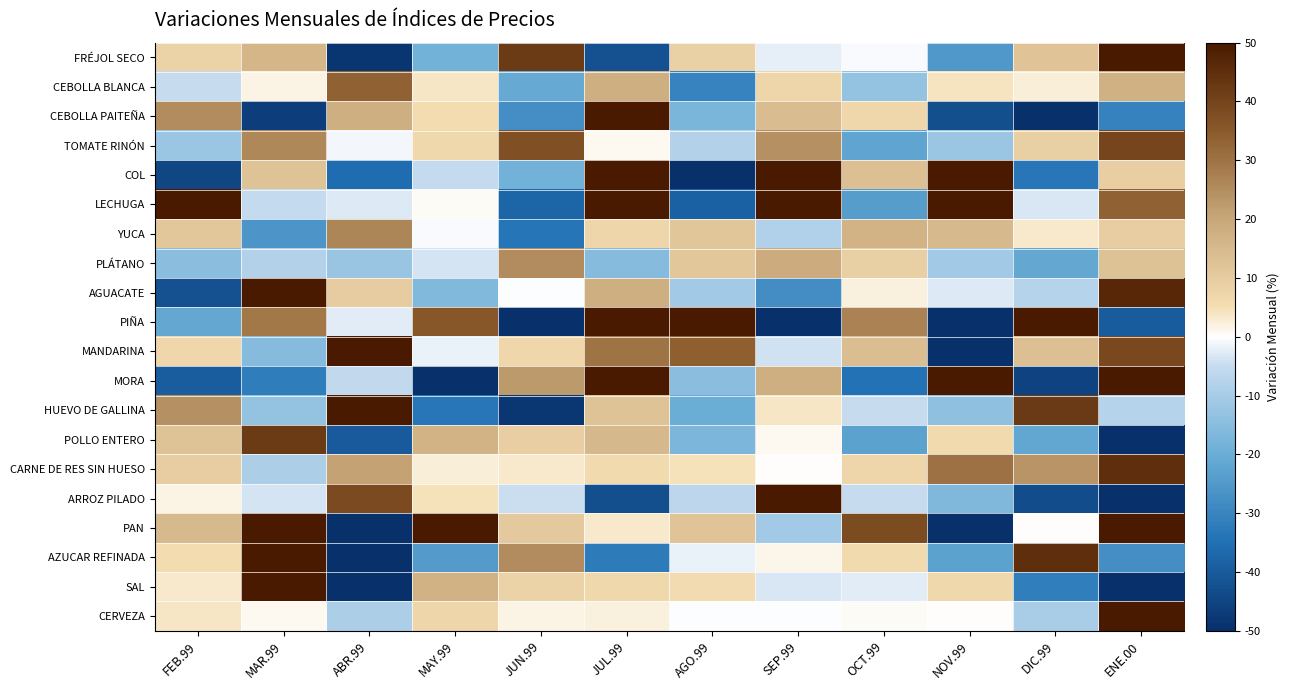

What is the total value across all series at FEB.99?

-3.1